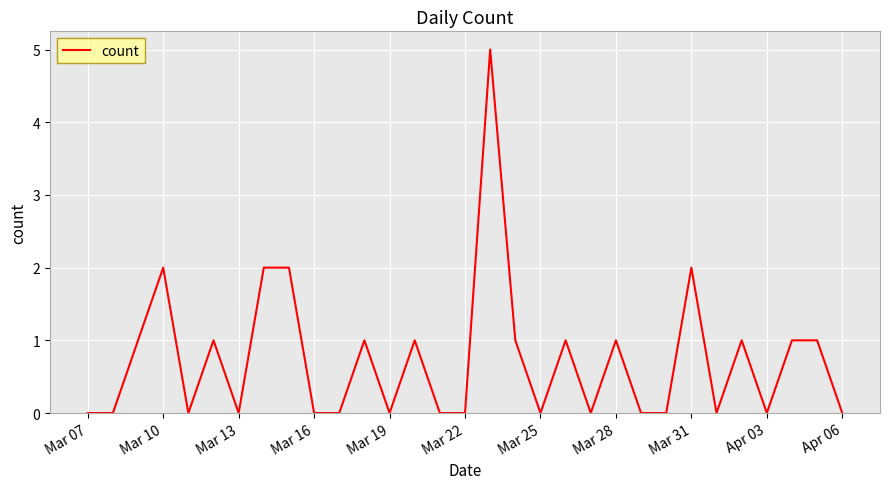

Does the chart have visible grid lines?

Yes